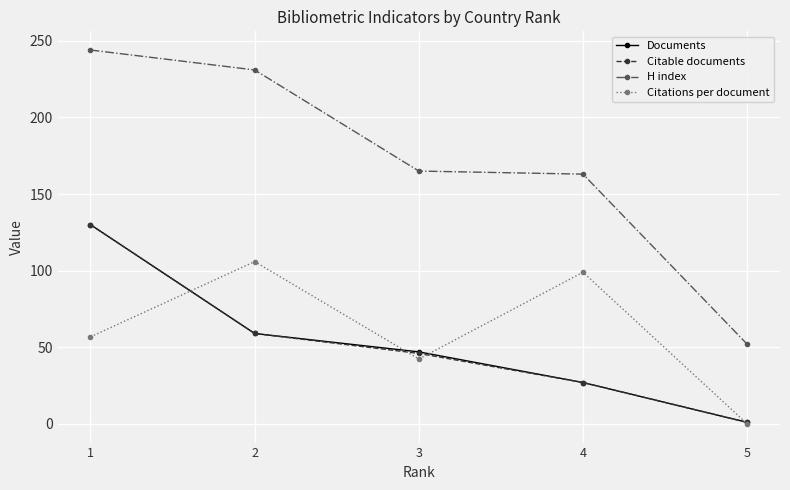

At how many categories does at least one series exceed 126?

4